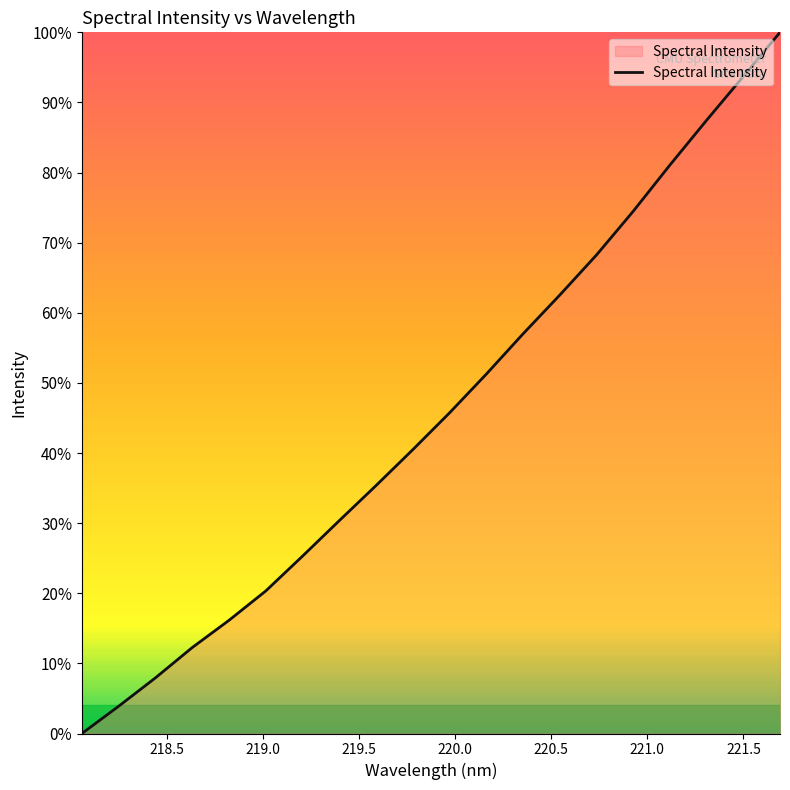

What is the difference between the maximum and minimum values?

100.0